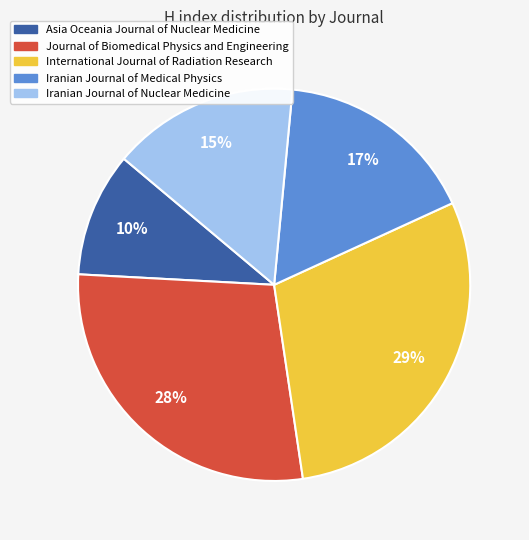

To the nearest percent, what is the combined percentage of Journal of Biomedical Physics and Engineering and Iranian Journal of Medical Physics?

45%